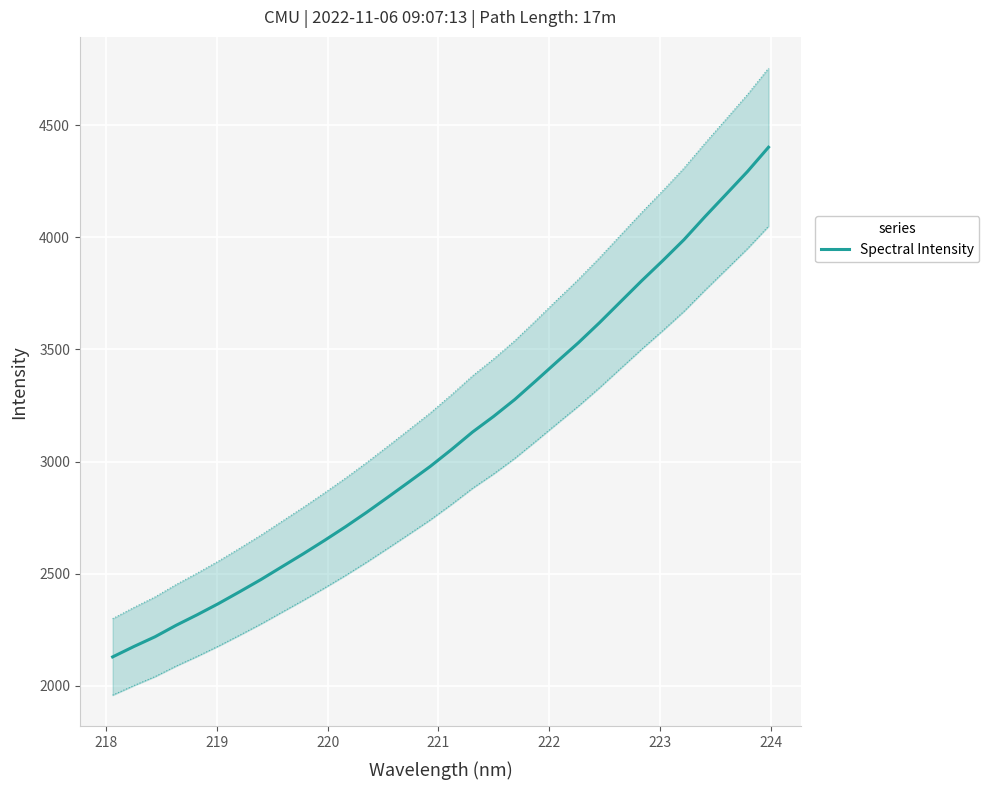

Is this an area chart (filled region under the line)?

No